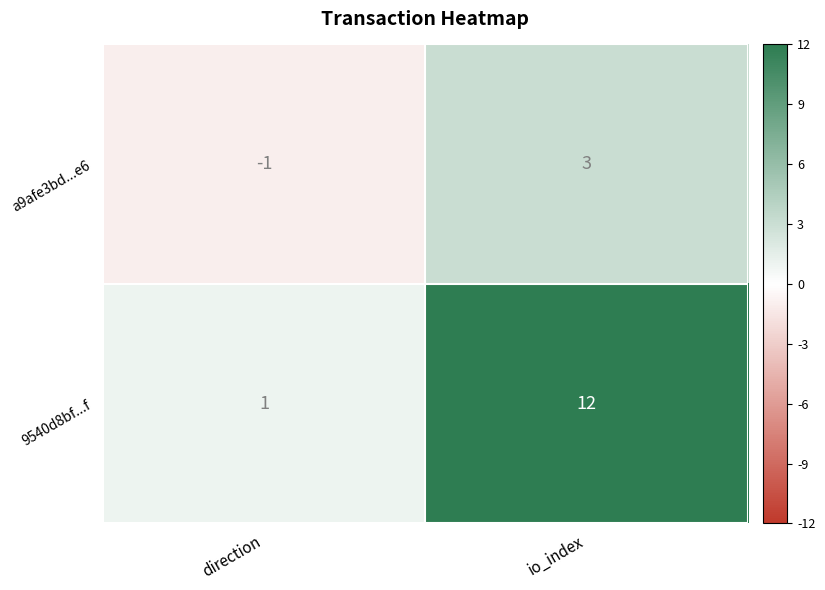

Which series has the largest total across all categories?

9540d8bf...f